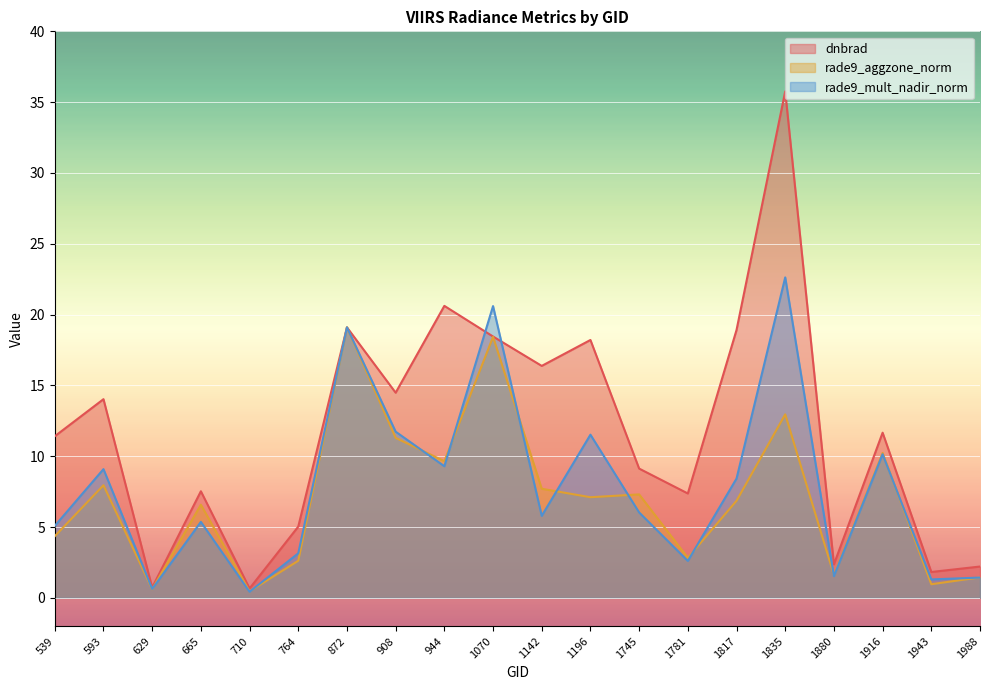

True or false: rade9_aggzone_norm and dnbrad intersect in this chart.

False